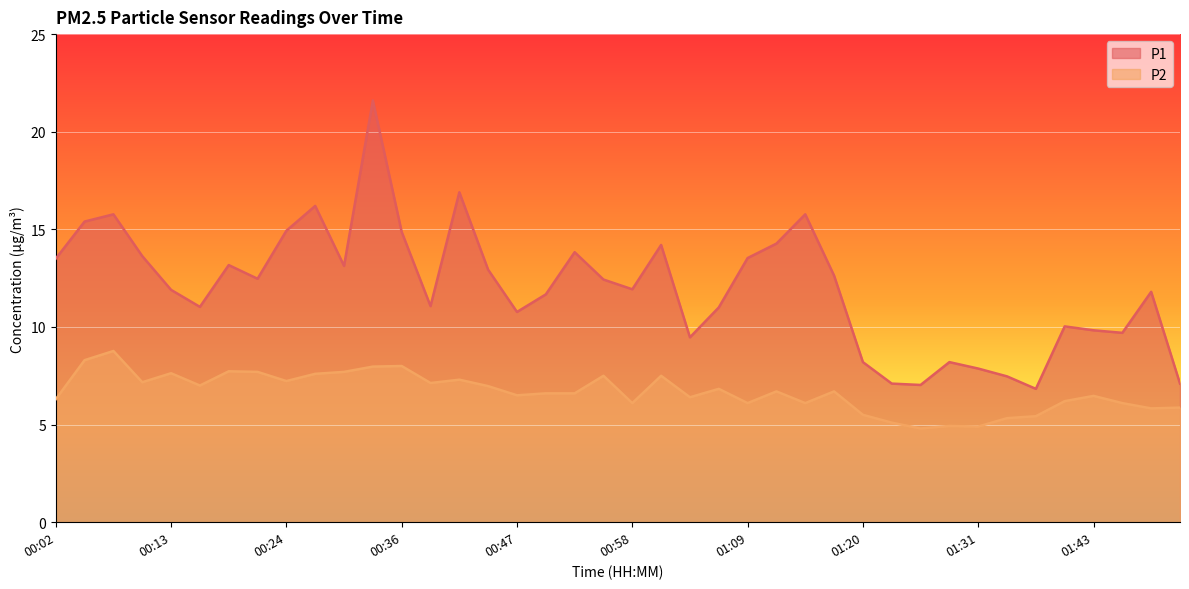

Reading right to left, list all the values displayed in this chart.

P1: 7.1	11.8	9.7	9.8	10.0	6.8	7.5	7.9	8.2	7.0	7.1	8.2	12.6	15.8	14.3	13.5	11.0	9.5	14.2	11.9	12.4	13.8	11.7	10.8	12.9	16.9	11.1	14.9	21.6	13.1	16.2	14.9	12.5	13.2	11.0	11.9	13.6	15.8	15.4	13.5
P2: 5.9	5.8	6.1	6.5	6.2	5.4	5.3	4.9	4.9	4.8	5.1	5.5	6.7	6.1	6.7	6.1	6.8	6.4	7.5	6.1	7.5	6.6	6.6	6.5	7.0	7.3	7.1	8.0	8.0	7.7	7.6	7.2	7.7	7.7	7.0	7.6	7.2	8.8	8.3	6.3